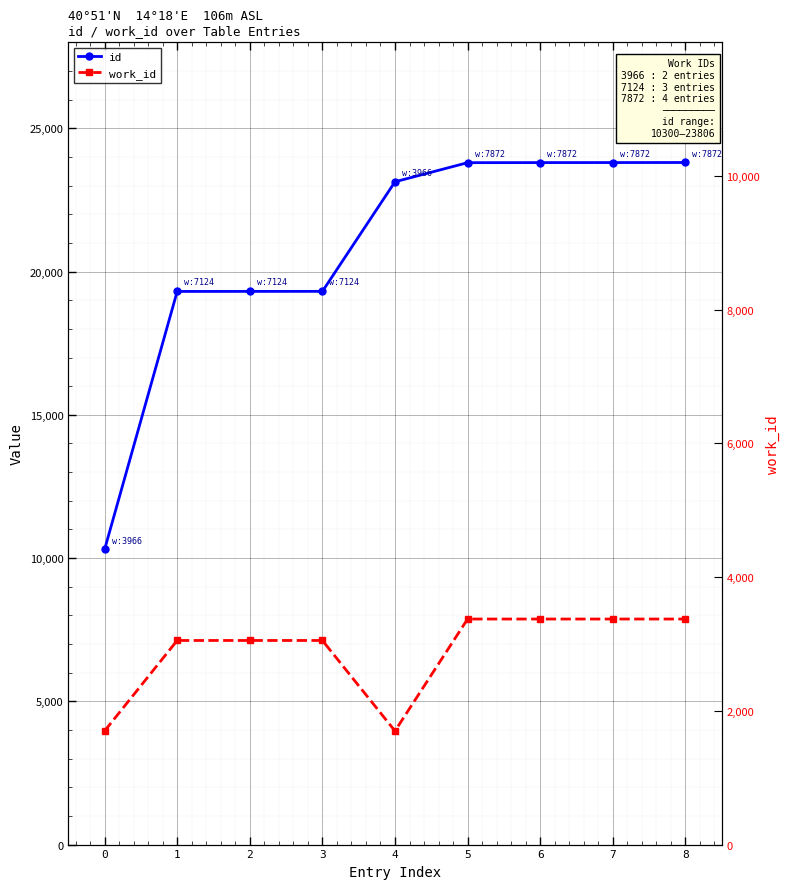

What is the value of the work_id point at the 2nd from the left?

7124